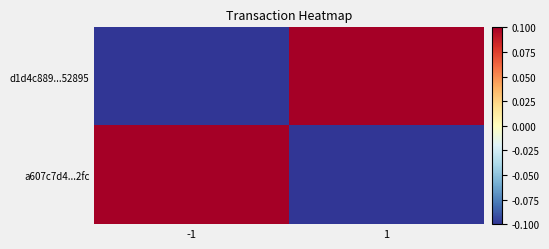

Rank the series at -1 from highest to lowest value.

a607c7d4...2fc, d1d4c889...52895